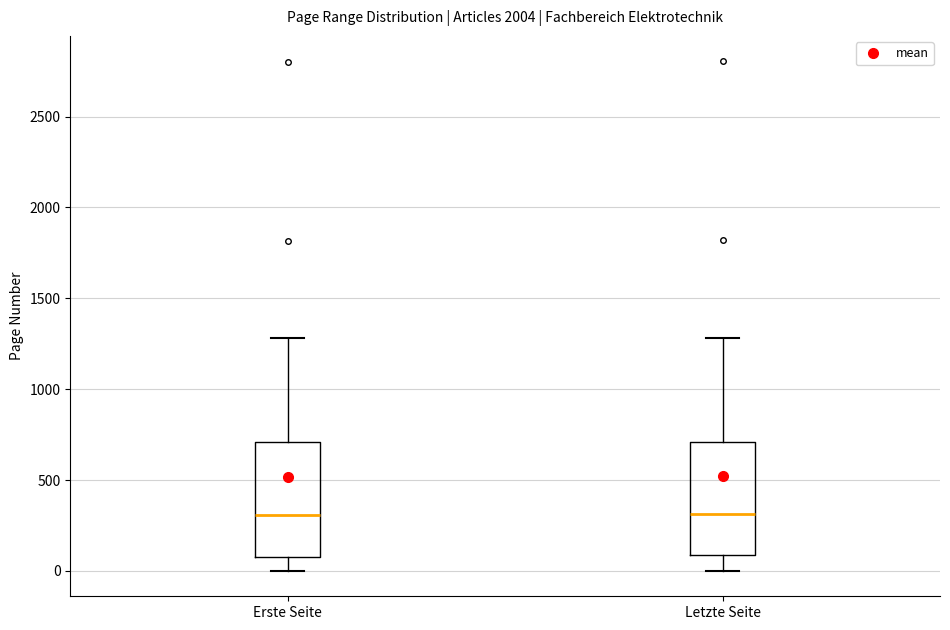

Reading left to right, transcribe this box plot: for each box, give where its median line is, the range the box spans, and where its two whiskers end, as read against the y-axis. The values are not printed on the chart, so give them approximately, as read against the axis.

Erste Seite: median 300, box 100 to 700, whiskers 0 to 1300
Letzte Seite: median 300, box 100 to 700, whiskers 0 to 1300